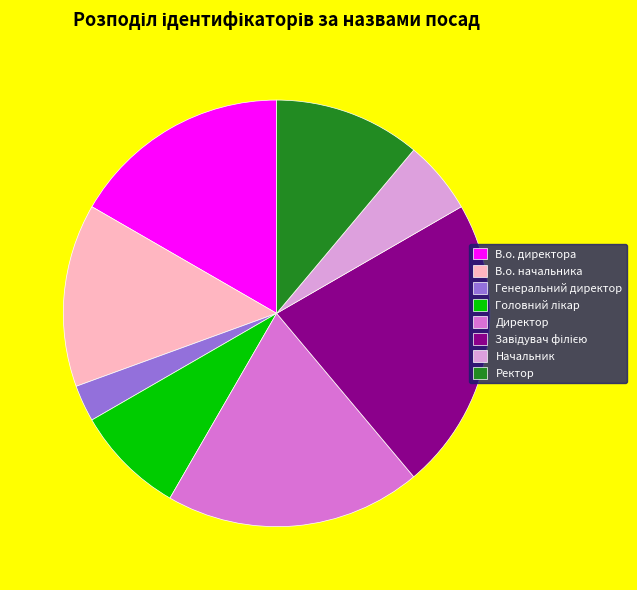

Between Генеральний директор and Начальник, which is larger?

Начальник